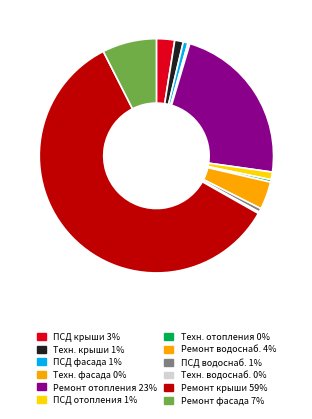

To the nearest percent, what is the average slice percentage?

8%